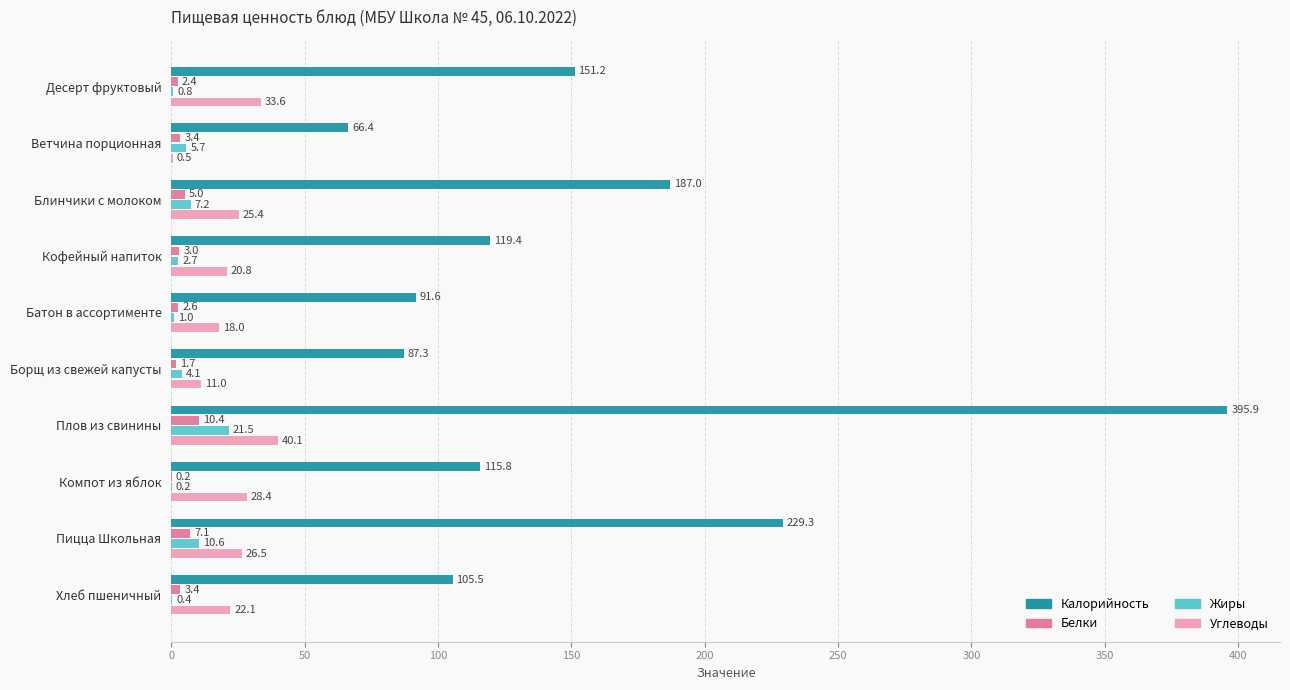

What is the sum of all Углеводы values?

226.4